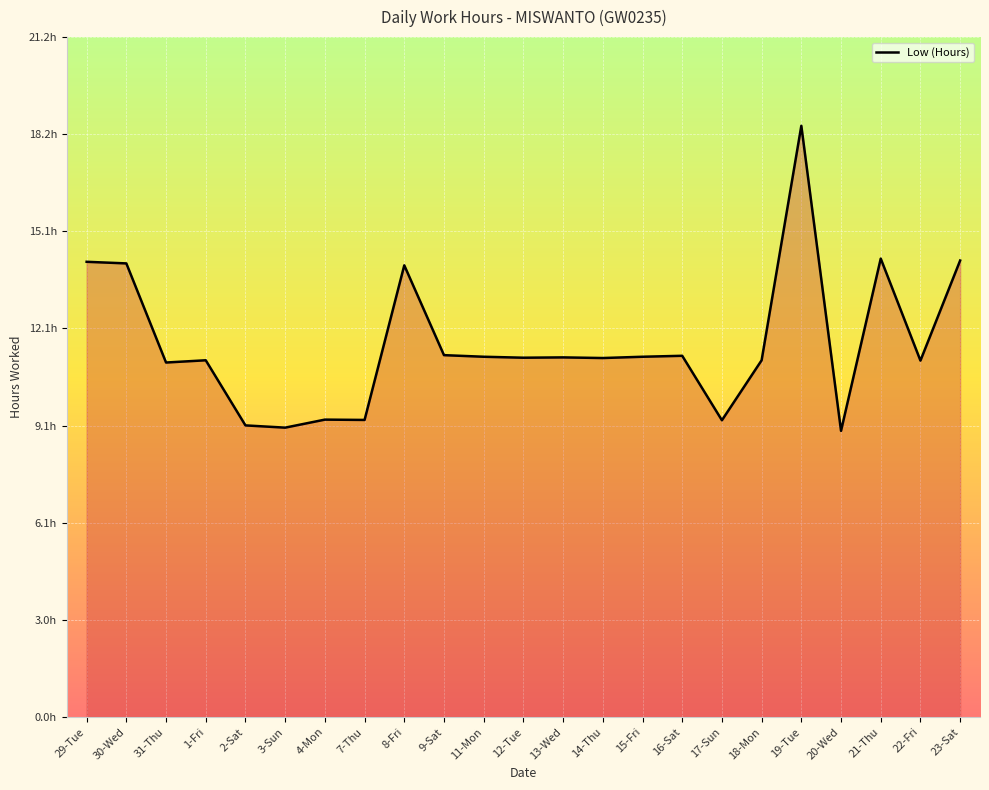

At which category does the chart reach its peak across all series?

19-Tue